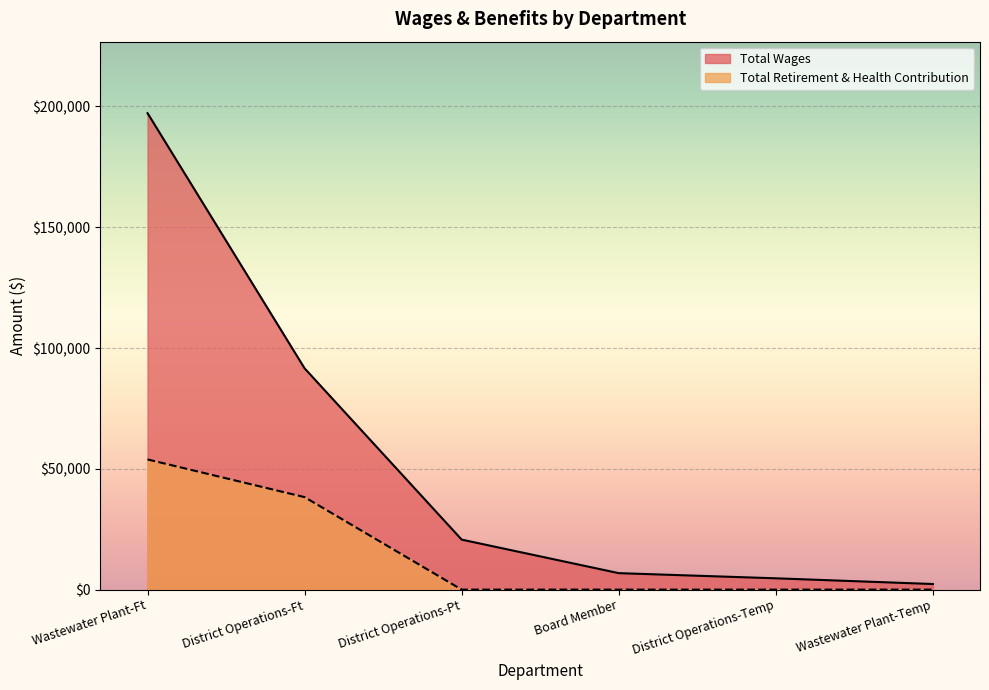

Is it true that Total Wages equals 32850 at District Operations-Pt?

False